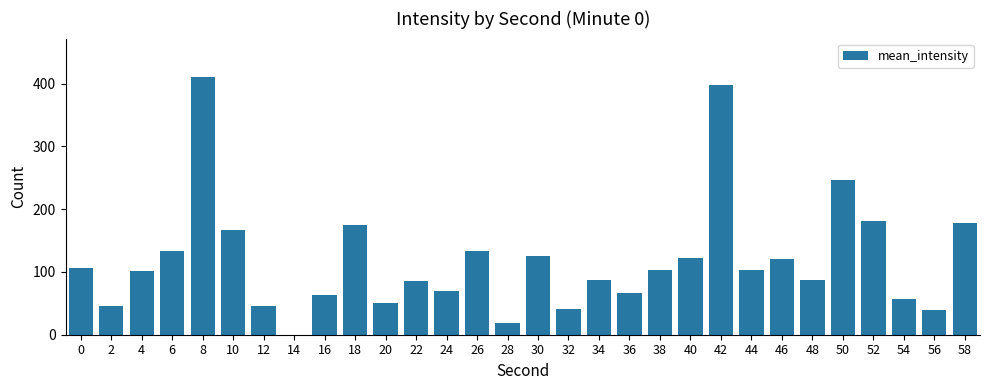

Count the number of values greater than 103.

15